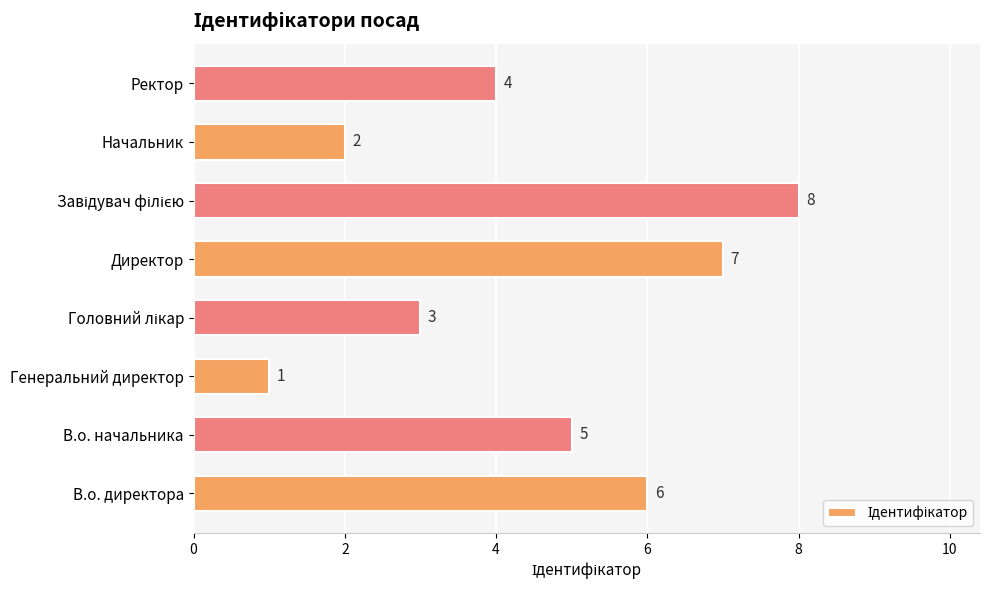

Is it true that the value at Ректор is 7?

False